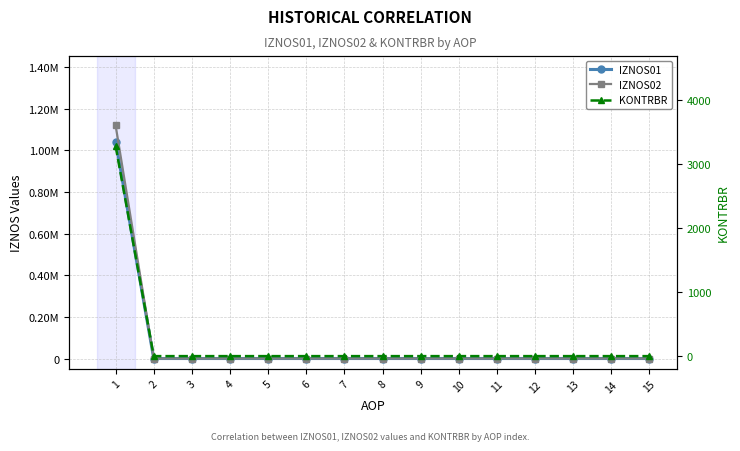

True or false: IZNOS02 has more than 2 interior local peaks.

False